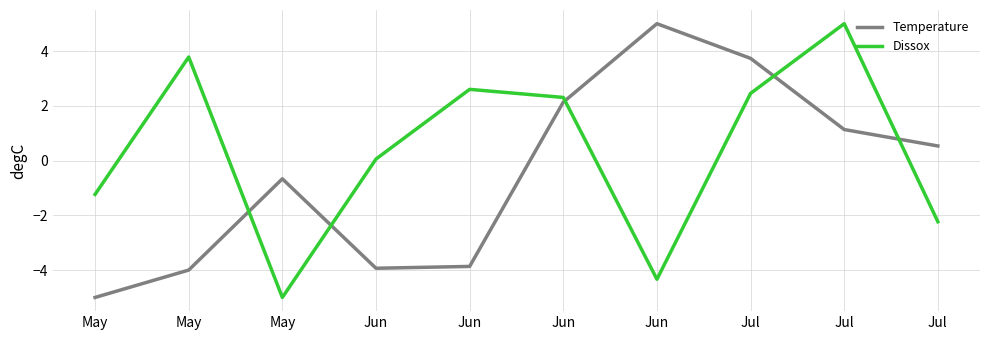

Which series changed the most between Jun and Jul?

Temperature